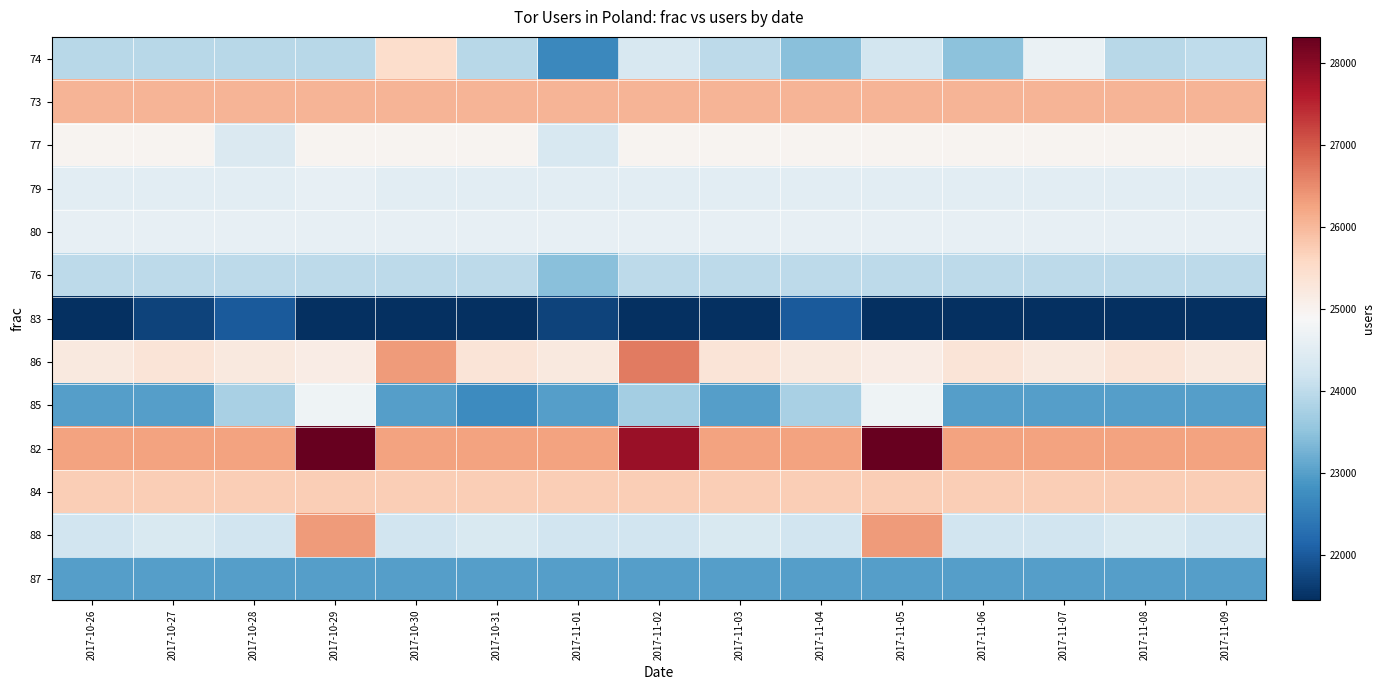

Between 2017-11-01 and 2017-11-08, which series saw the biggest shift?

74